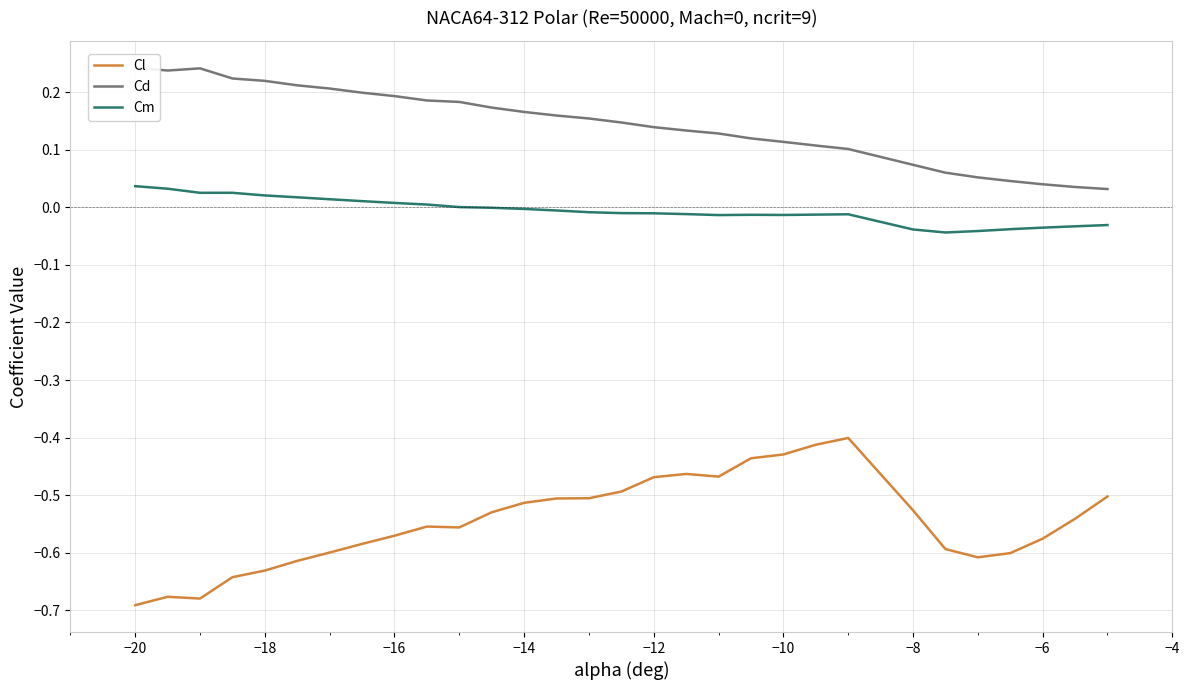

True or false: Cl and Cm intersect in this chart.

False